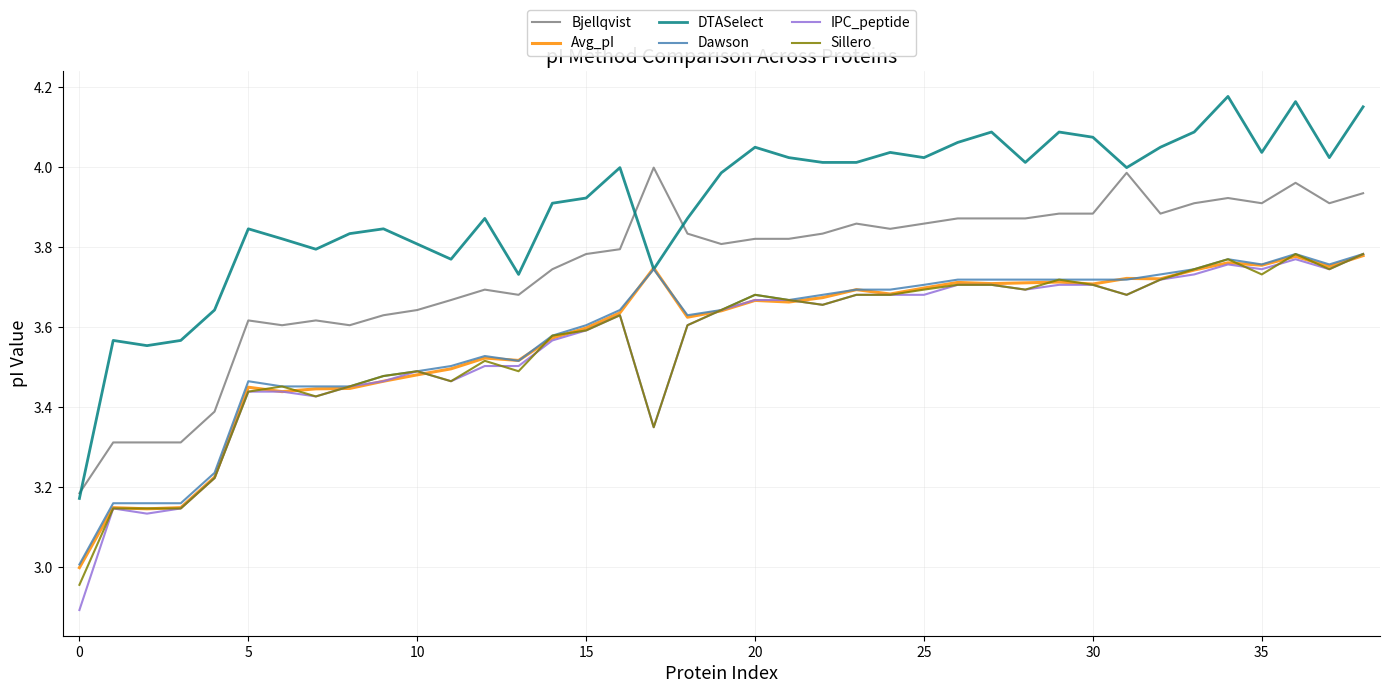

What is the difference between the maximum and second lowest values in the Avg_pI series?

0.6